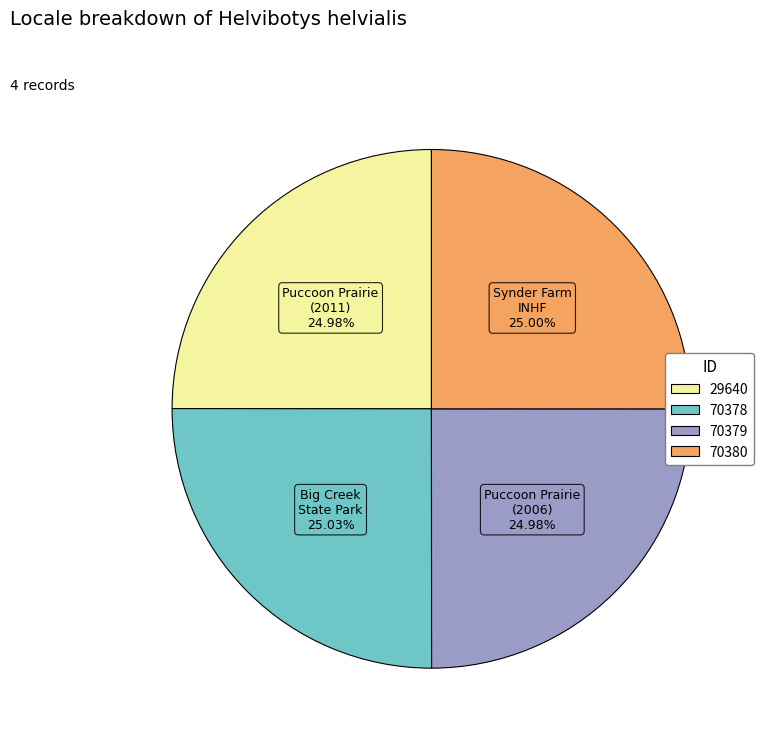

What is the ratio of the value at Synder Farm INHF to the value at Big Creek State Park?

1.0